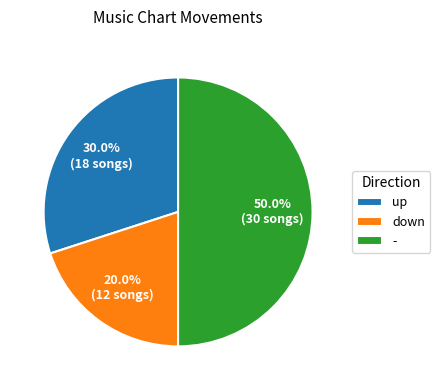

Between down and up, which is larger?

up